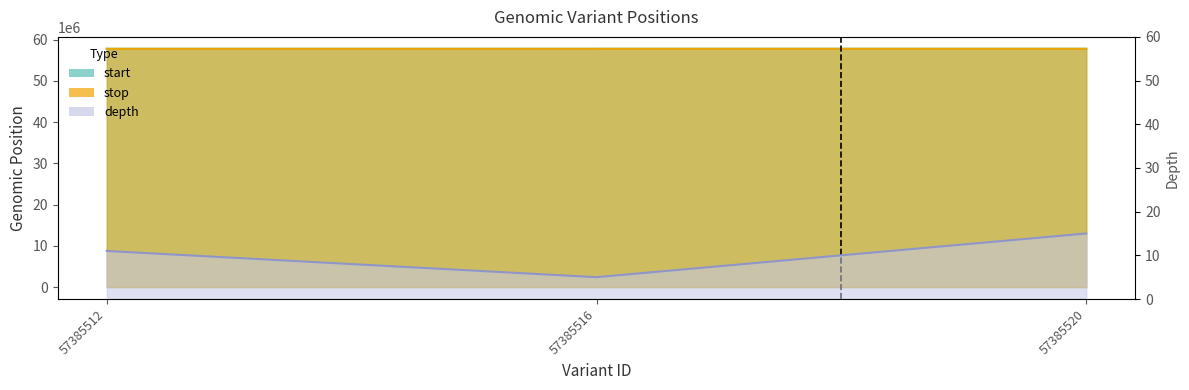

Reading left to right, list all the values displayed in this chart.

start: 57385512=57758886	57385516=57759416	57385520=57760706
stop: 57385512=57758887	57385516=57759417	57385520=57760707
depth: 57385512=11	57385516=5	57385520=15